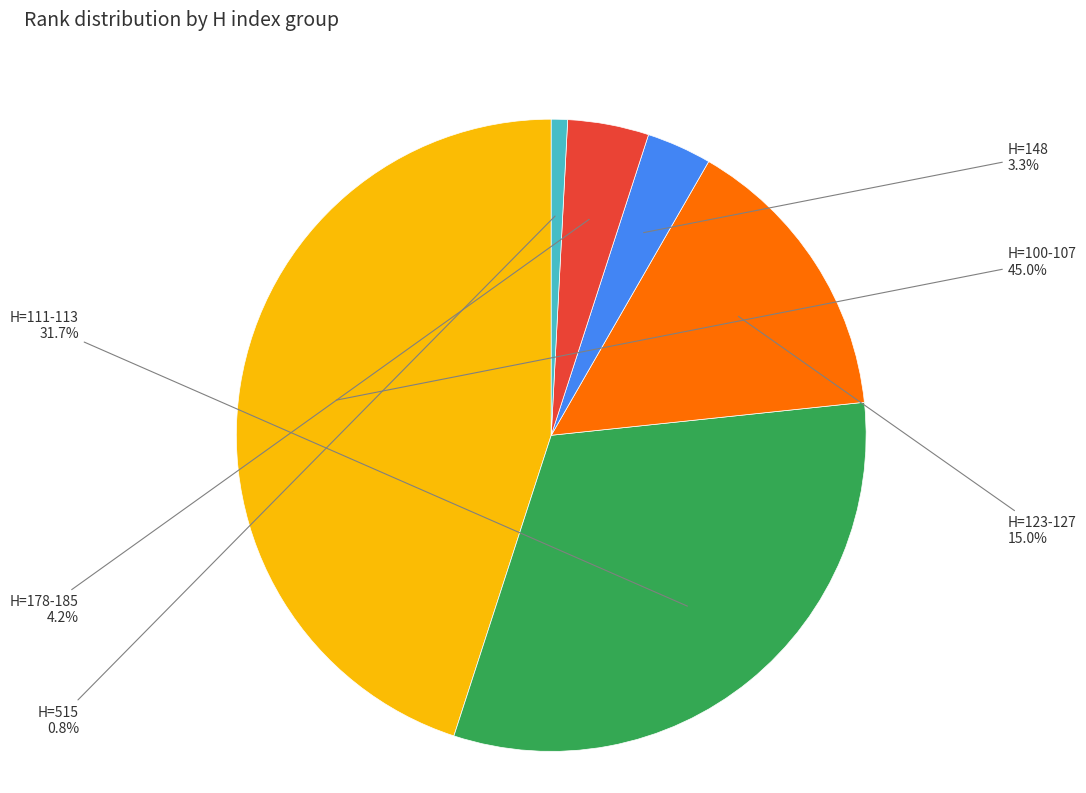

Rank the categories by value from highest to lowest.

H=100-107, H=111-113, H=123-127, H=178-185, H=148, H=515